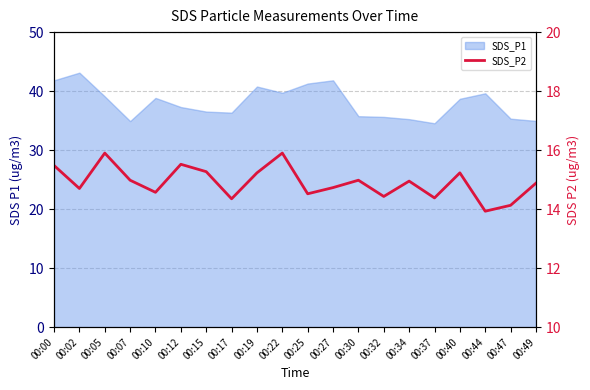

Where is the data nearest to the value 14?

00:44